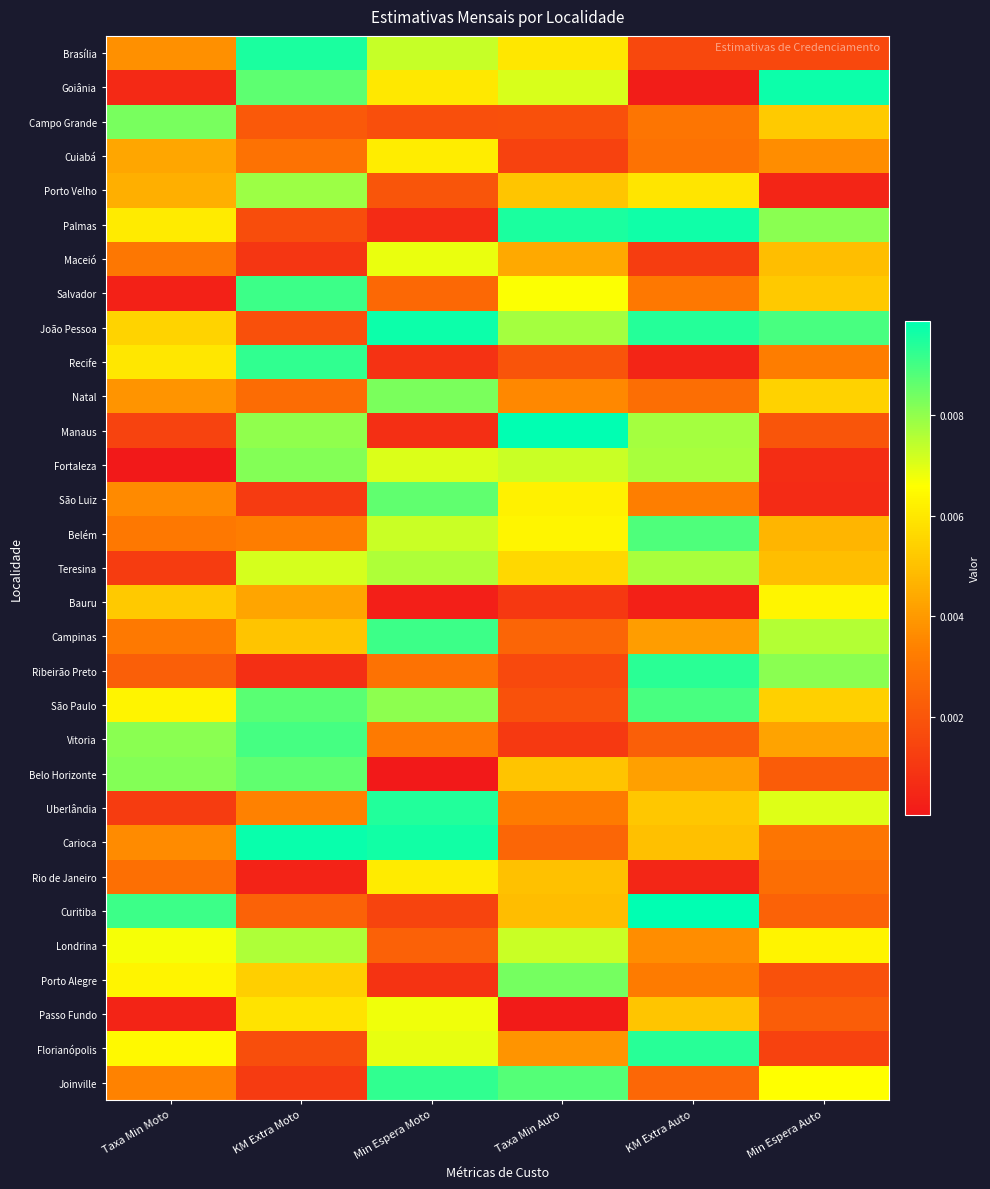

Reading left to right, extract all data points from this chart.

Brasília: Taxa Min Moto=0.0	KM Extra Moto=0.0	Min Espera Moto=0.0	Taxa Min Auto=0.0	KM Extra Auto=0.0	Min Espera Auto=0.0
Goiânia: Taxa Min Moto=0.0	KM Extra Moto=0.0	Min Espera Moto=0.0	Taxa Min Auto=0.0	KM Extra Auto=0.0	Min Espera Auto=0.0
Campo Grande: Taxa Min Moto=0.0	KM Extra Moto=0.0	Min Espera Moto=0.0	Taxa Min Auto=0.0	KM Extra Auto=0.0	Min Espera Auto=0.0
Cuiabá: Taxa Min Moto=0.0	KM Extra Moto=0.0	Min Espera Moto=0.0	Taxa Min Auto=0.0	KM Extra Auto=0.0	Min Espera Auto=0.0
Porto Velho: Taxa Min Moto=0.0	KM Extra Moto=0.0	Min Espera Moto=0.0	Taxa Min Auto=0.0	KM Extra Auto=0.0	Min Espera Auto=0.0
Palmas: Taxa Min Moto=0.0	KM Extra Moto=0.0	Min Espera Moto=0.0	Taxa Min Auto=0.0	KM Extra Auto=0.0	Min Espera Auto=0.0
Maceió: Taxa Min Moto=0.0	KM Extra Moto=0.0	Min Espera Moto=0.0	Taxa Min Auto=0.0	KM Extra Auto=0.0	Min Espera Auto=0.0
Salvador: Taxa Min Moto=0.0	KM Extra Moto=0.0	Min Espera Moto=0.0	Taxa Min Auto=0.0	KM Extra Auto=0.0	Min Espera Auto=0.0
João Pessoa: Taxa Min Moto=0.0	KM Extra Moto=0.0	Min Espera Moto=0.0	Taxa Min Auto=0.0	KM Extra Auto=0.0	Min Espera Auto=0.0
Recife: Taxa Min Moto=0.0	KM Extra Moto=0.0	Min Espera Moto=0.0	Taxa Min Auto=0.0	KM Extra Auto=0.0	Min Espera Auto=0.0
Natal: Taxa Min Moto=0.0	KM Extra Moto=0.0	Min Espera Moto=0.0	Taxa Min Auto=0.0	KM Extra Auto=0.0	Min Espera Auto=0.0
Manaus: Taxa Min Moto=0.0	KM Extra Moto=0.0	Min Espera Moto=0.0	Taxa Min Auto=0.0	KM Extra Auto=0.0	Min Espera Auto=0.0
Fortaleza: Taxa Min Moto=0.0	KM Extra Moto=0.0	Min Espera Moto=0.0	Taxa Min Auto=0.0	KM Extra Auto=0.0	Min Espera Auto=0.0
São Luiz: Taxa Min Moto=0.0	KM Extra Moto=0.0	Min Espera Moto=0.0	Taxa Min Auto=0.0	KM Extra Auto=0.0	Min Espera Auto=0.0
Belém: Taxa Min Moto=0.0	KM Extra Moto=0.0	Min Espera Moto=0.0	Taxa Min Auto=0.0	KM Extra Auto=0.0	Min Espera Auto=0.0
Teresina: Taxa Min Moto=0.0	KM Extra Moto=0.0	Min Espera Moto=0.0	Taxa Min Auto=0.0	KM Extra Auto=0.0	Min Espera Auto=0.0
Bauru: Taxa Min Moto=0.0	KM Extra Moto=0.0	Min Espera Moto=0.0	Taxa Min Auto=0.0	KM Extra Auto=0.0	Min Espera Auto=0.0
Campinas: Taxa Min Moto=0.0	KM Extra Moto=0.0	Min Espera Moto=0.0	Taxa Min Auto=0.0	KM Extra Auto=0.0	Min Espera Auto=0.0
Ribeirão Preto: Taxa Min Moto=0.0	KM Extra Moto=0.0	Min Espera Moto=0.0	Taxa Min Auto=0.0	KM Extra Auto=0.0	Min Espera Auto=0.0
São Paulo: Taxa Min Moto=0.0	KM Extra Moto=0.0	Min Espera Moto=0.0	Taxa Min Auto=0.0	KM Extra Auto=0.0	Min Espera Auto=0.0
Vitoria: Taxa Min Moto=0.0	KM Extra Moto=0.0	Min Espera Moto=0.0	Taxa Min Auto=0.0	KM Extra Auto=0.0	Min Espera Auto=0.0
Belo Horizonte: Taxa Min Moto=0.0	KM Extra Moto=0.0	Min Espera Moto=0.0	Taxa Min Auto=0.0	KM Extra Auto=0.0	Min Espera Auto=0.0
Uberlândia: Taxa Min Moto=0.0	KM Extra Moto=0.0	Min Espera Moto=0.0	Taxa Min Auto=0.0	KM Extra Auto=0.0	Min Espera Auto=0.0
Carioca: Taxa Min Moto=0.0	KM Extra Moto=0.0	Min Espera Moto=0.0	Taxa Min Auto=0.0	KM Extra Auto=0.0	Min Espera Auto=0.0
Rio de Janeiro: Taxa Min Moto=0.0	KM Extra Moto=0.0	Min Espera Moto=0.0	Taxa Min Auto=0.0	KM Extra Auto=0.0	Min Espera Auto=0.0
Curitiba: Taxa Min Moto=0.0	KM Extra Moto=0.0	Min Espera Moto=0.0	Taxa Min Auto=0.0	KM Extra Auto=0.0	Min Espera Auto=0.0
Londrina: Taxa Min Moto=0.0	KM Extra Moto=0.0	Min Espera Moto=0.0	Taxa Min Auto=0.0	KM Extra Auto=0.0	Min Espera Auto=0.0
Porto Alegre: Taxa Min Moto=0.0	KM Extra Moto=0.0	Min Espera Moto=0.0	Taxa Min Auto=0.0	KM Extra Auto=0.0	Min Espera Auto=0.0
Passo Fundo: Taxa Min Moto=0.0	KM Extra Moto=0.0	Min Espera Moto=0.0	Taxa Min Auto=0.0	KM Extra Auto=0.0	Min Espera Auto=0.0
Florianópolis: Taxa Min Moto=0.0	KM Extra Moto=0.0	Min Espera Moto=0.0	Taxa Min Auto=0.0	KM Extra Auto=0.0	Min Espera Auto=0.0
Joinville: Taxa Min Moto=0.0	KM Extra Moto=0.0	Min Espera Moto=0.0	Taxa Min Auto=0.0	KM Extra Auto=0.0	Min Espera Auto=0.0